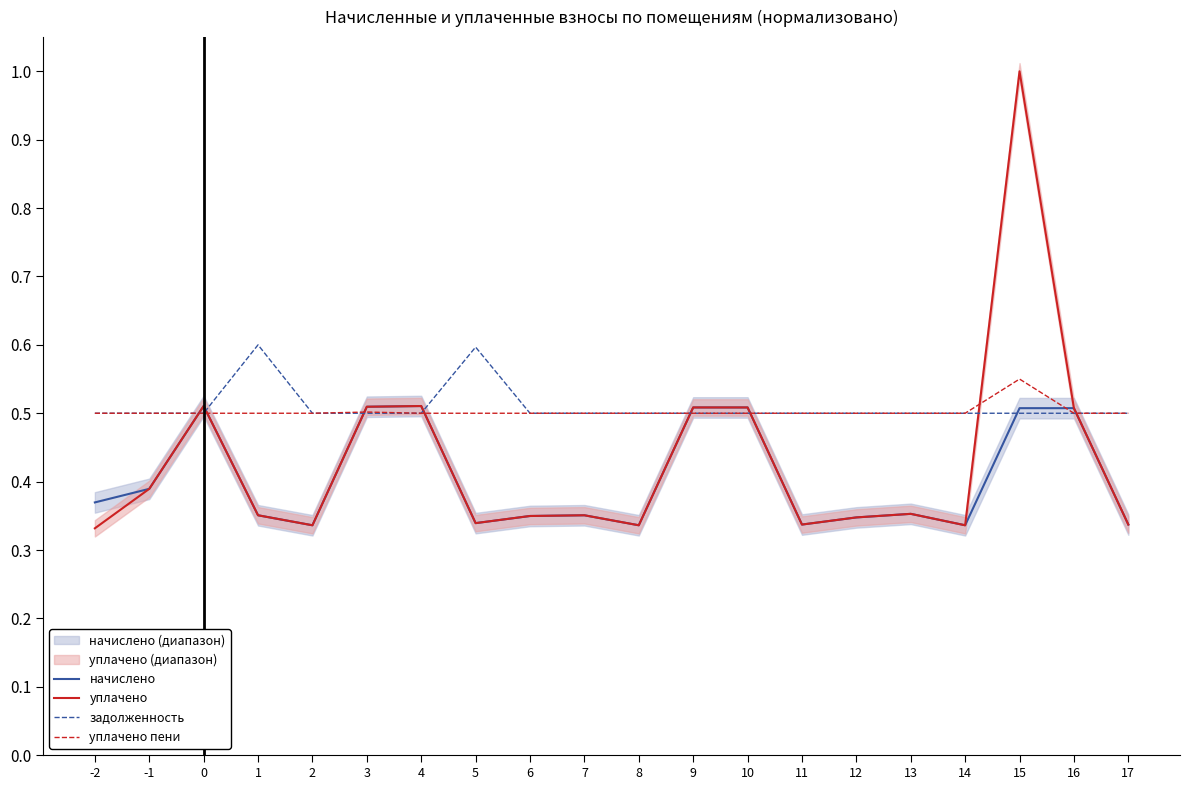

The value of задолженность at 15 is 0.3. True or false?

False